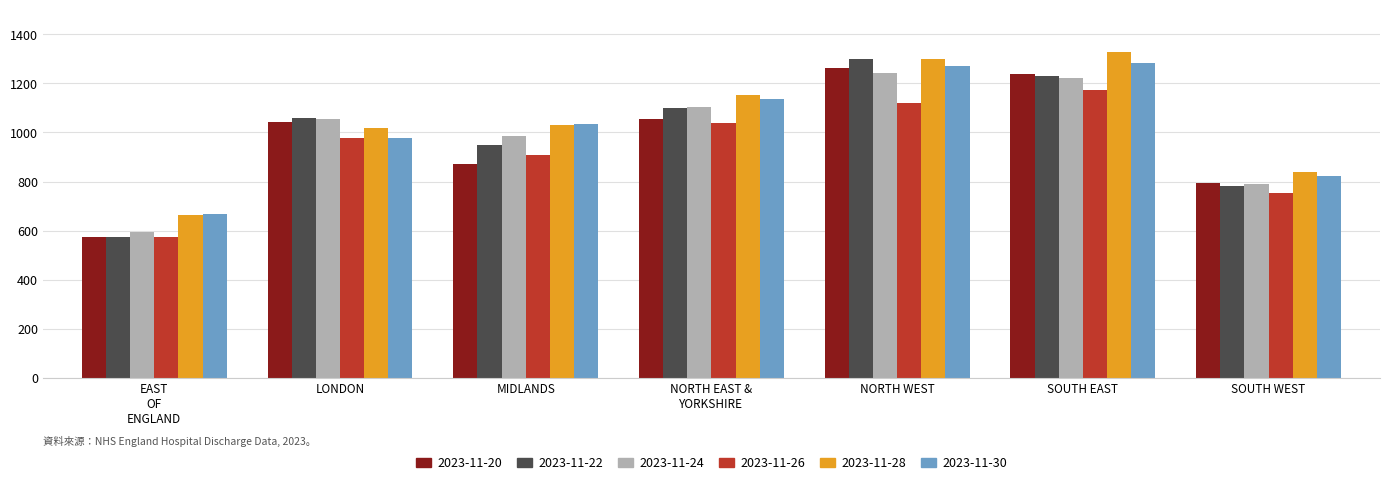

What is the difference between the maximum and minimum values in the 2023-11-22 series?

725